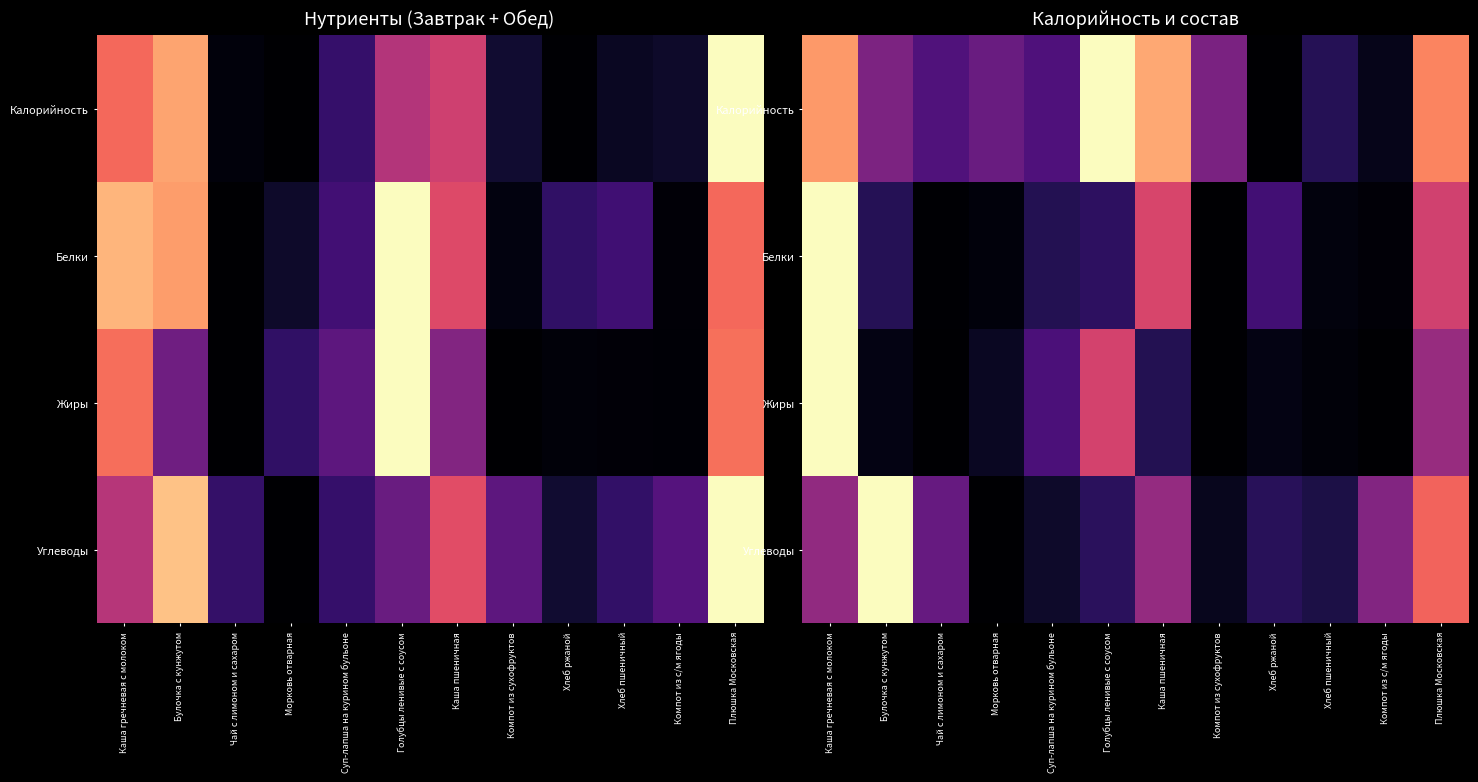

At which category is the sum across all series the highest?

Каша гречневая с молоком